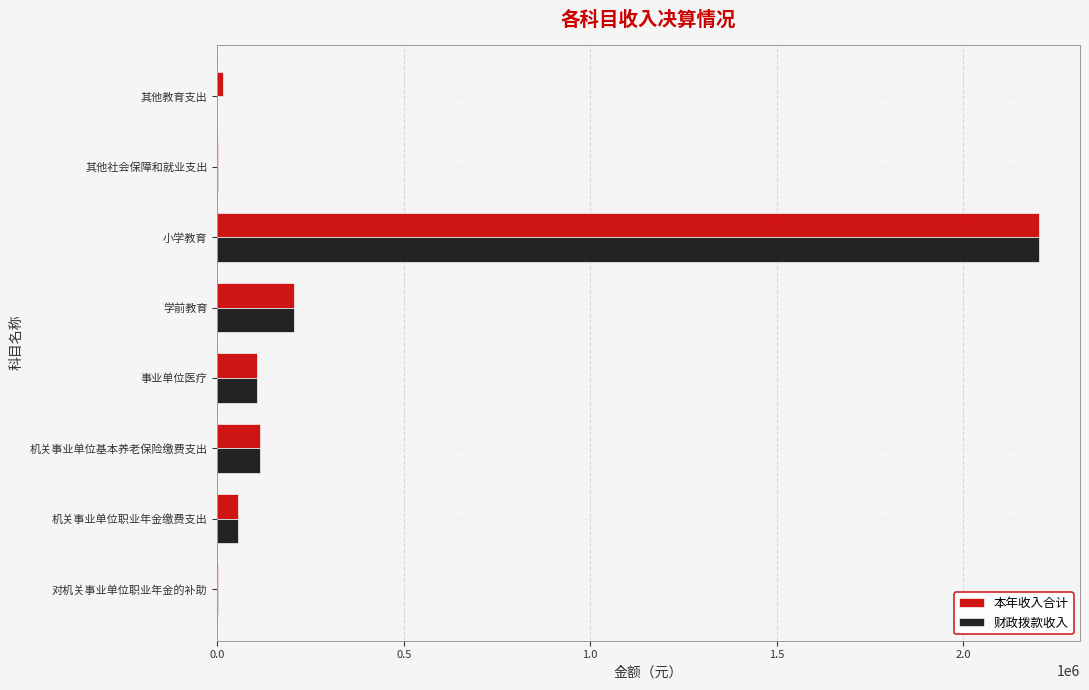

What is the sum of the 本年收入合计 values at 小学教育 and 事业单位医疗?

2310078.0